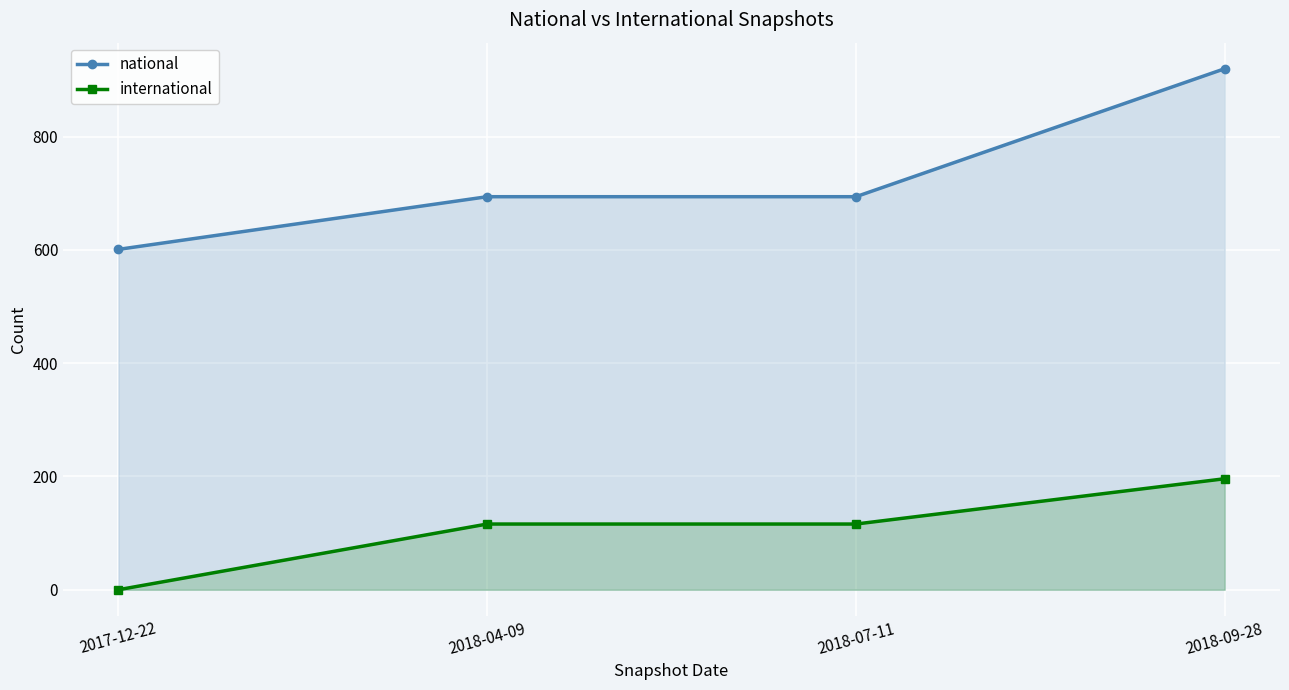

Does the chart display data point markers on the line(s)?

Yes